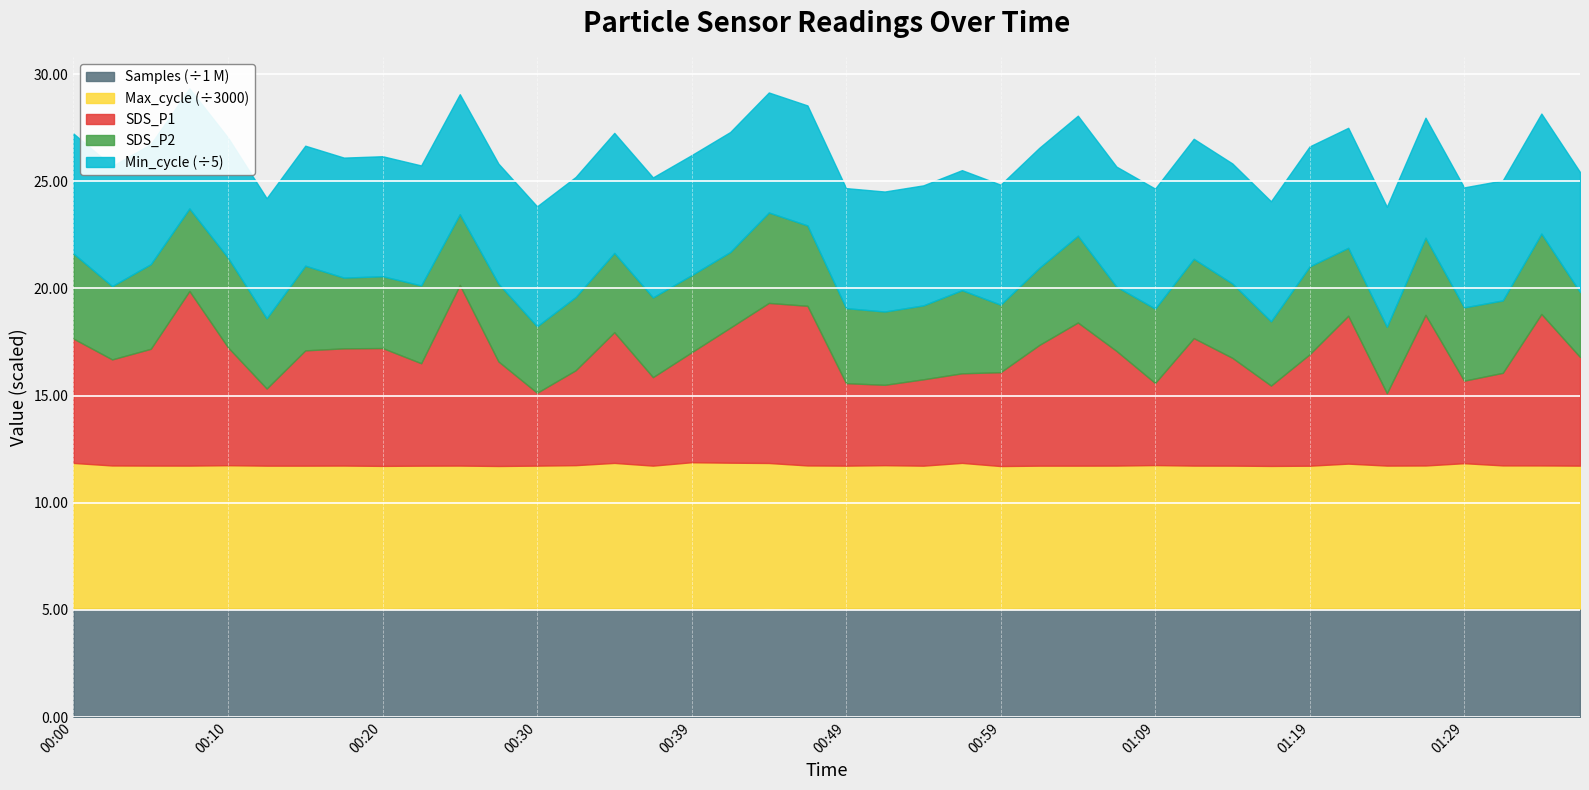

Which has a higher value, 01:37 or 01:01?

01:01